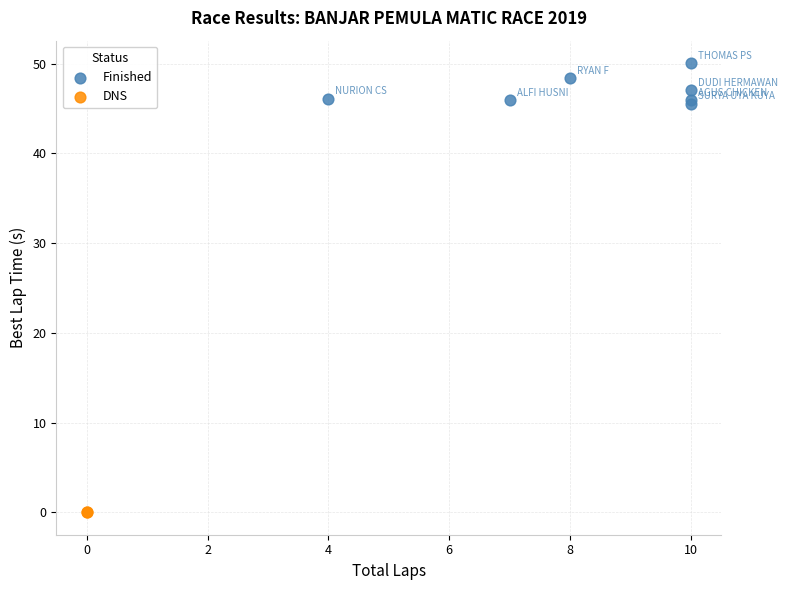

What are all the series names shown in the legend?

Finished, DNS